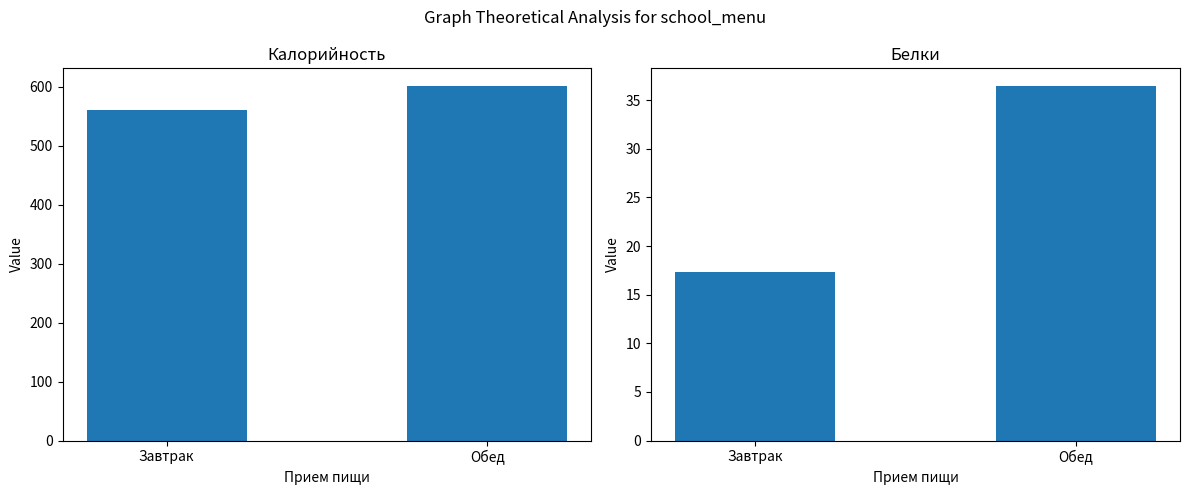

The Калорийность series shows 561.0 at Завтрак. True or false?

True